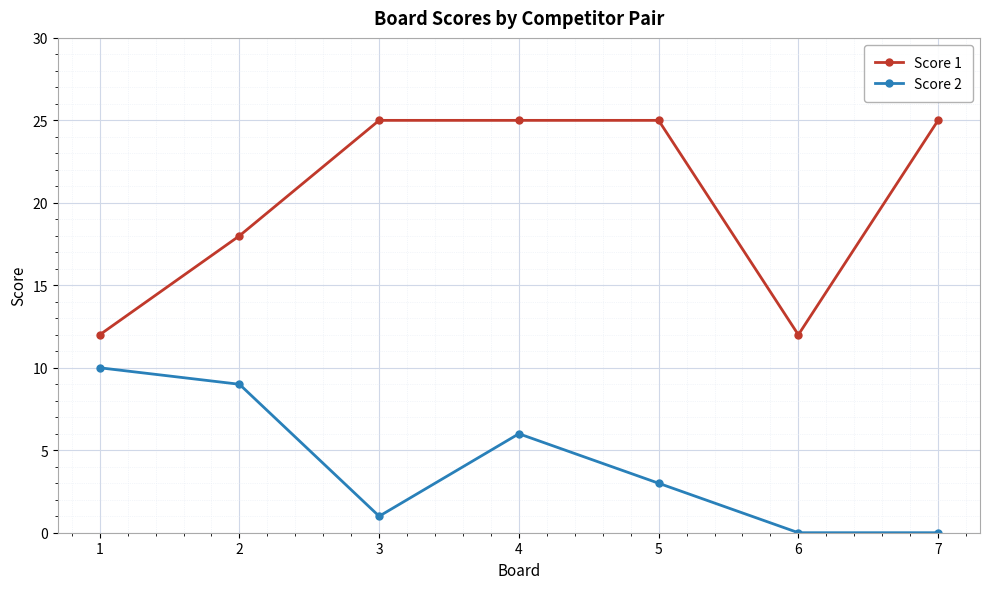

Which series has the largest range (max minus min)?

Score 1